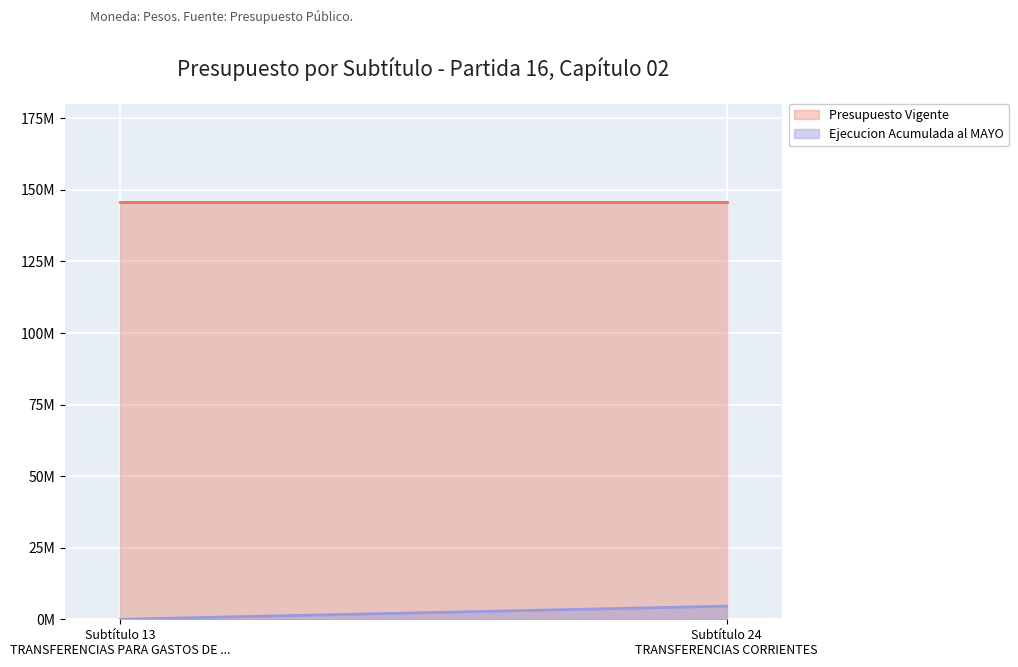

Reading left to right, transcribe all the data shown in this chart.

Presupuesto Vigente: TRANSFERENCIAS PARA GASTOS DE CAPITAL=145854678	TRANSFERENCIAS CORRIENTES=145854678
Ejecucion Acumulada al MAYO: TRANSFERENCIAS PARA GASTOS DE CAPITAL=0	TRANSFERENCIAS CORRIENTES=4589519